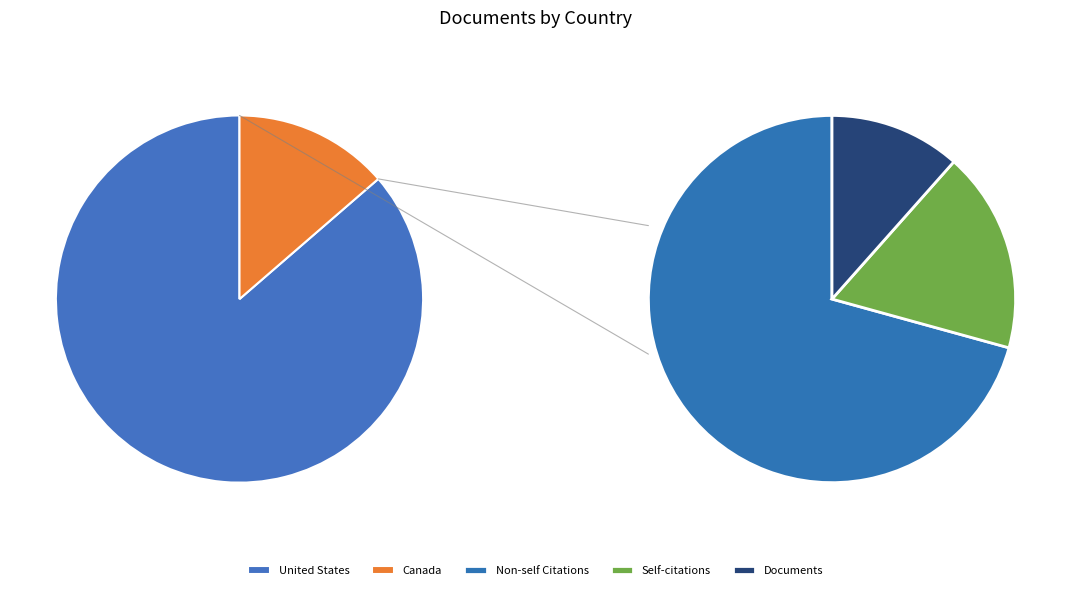

Is there a majority slice in this chart?

Yes